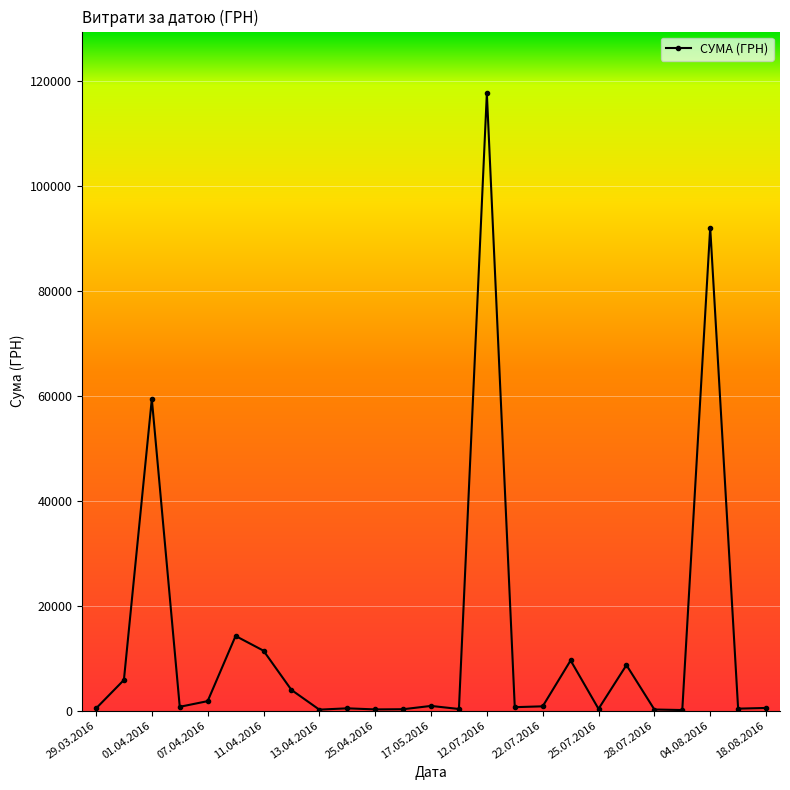

What is the maximum value shown in the chart?

117568.8